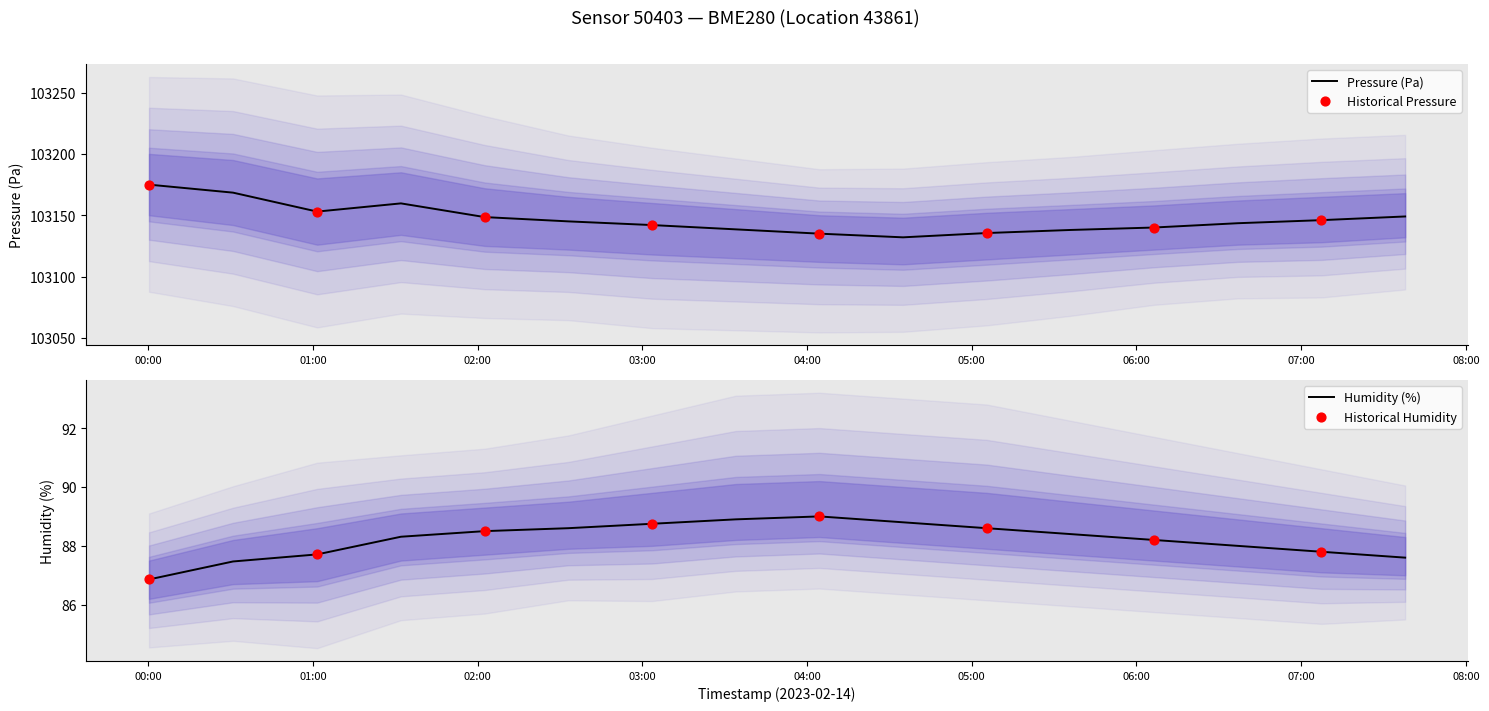

Which series contains the highest Y value?

pressure